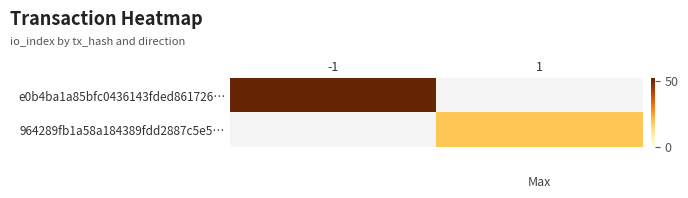

How many series are shown in this chart?

2